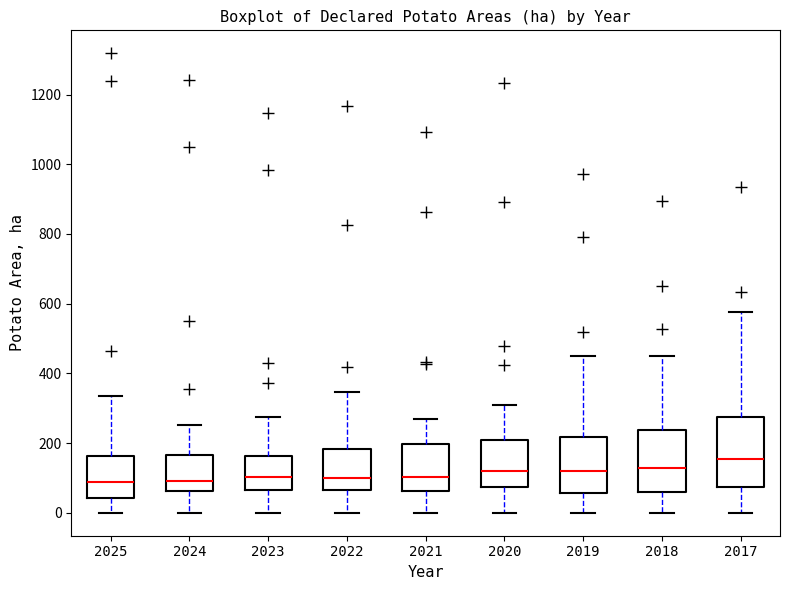

Reading left to right, read every box against the y-axis: the position of its median line, the range the box covers, and the ends of its whiskers. The values are not printed on the chart, so give them approximately, as read against the axis.

2025: median 80, box 40 to 160, whiskers 0 to 340
2024: median 100, box 60 to 160, whiskers 0 to 260
2023: median 100, box 60 to 160, whiskers 0 to 280
2022: median 100, box 60 to 180, whiskers 0 to 340
2021: median 100, box 60 to 200, whiskers 0 to 260
2020: median 120, box 80 to 220, whiskers 0 to 300
2019: median 120, box 60 to 220, whiskers 0 to 440
2018: median 120, box 60 to 240, whiskers 0 to 440
2017: median 160, box 80 to 280, whiskers 0 to 580